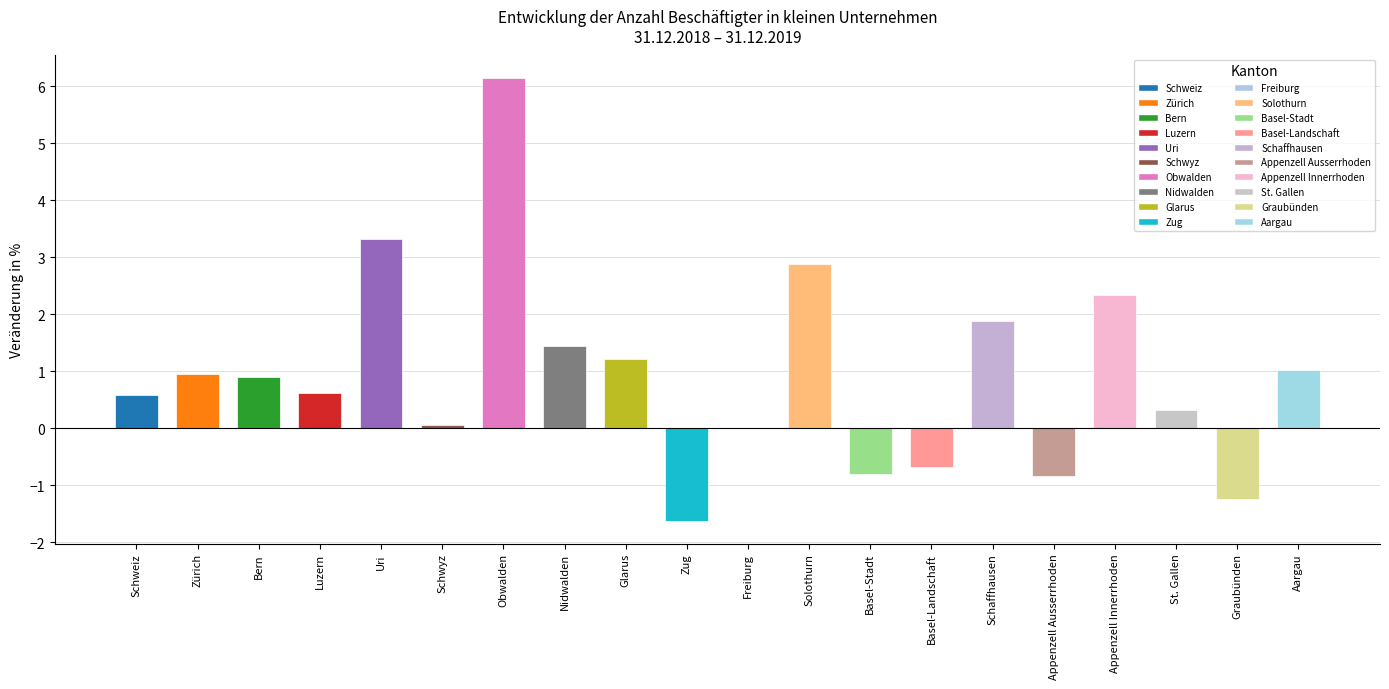

Where is the data nearest to the value 2?

Schaffhausen